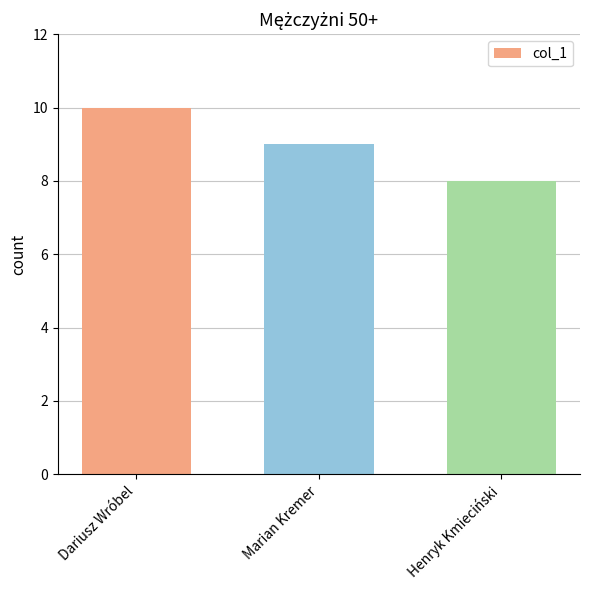

Is it true that the value at Marian Kremer is 14?

False